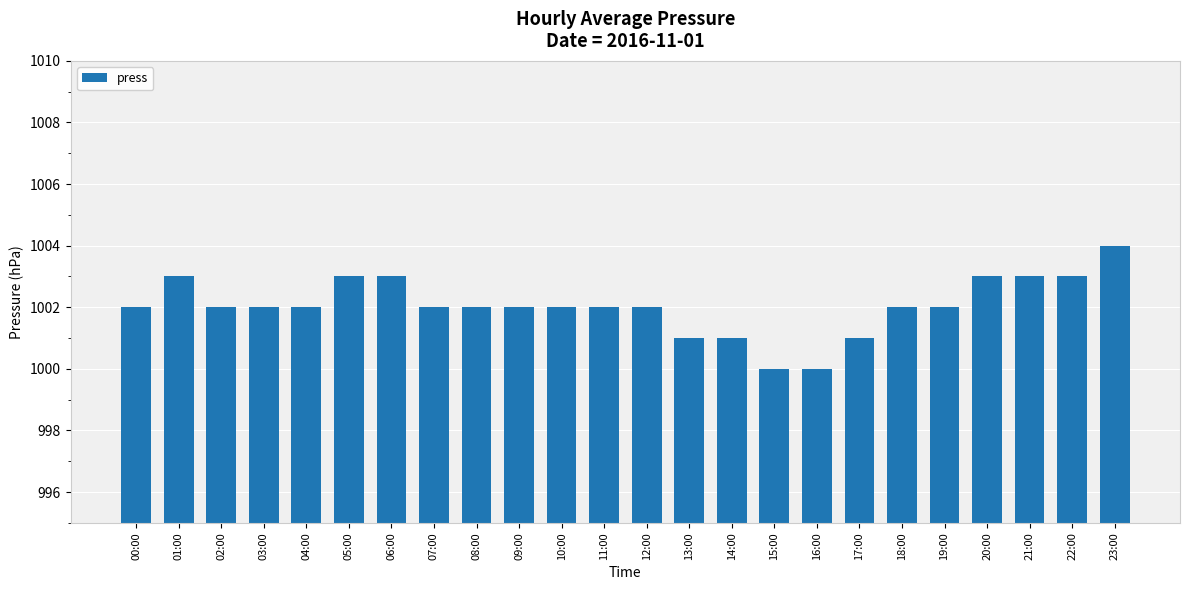

Between 21:00 and 03:00, which is larger?

21:00